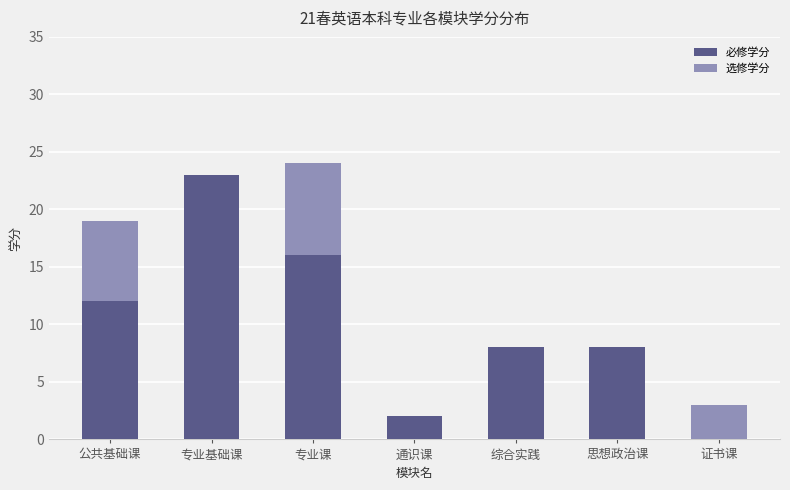

What is the total value across all series at 综合实践?

8